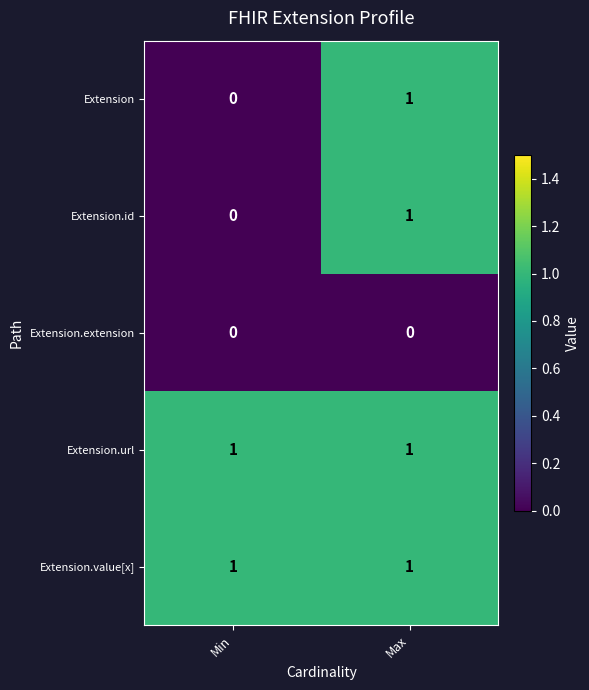

Is it true that Extension.value[x] equals 1 at Max?

True